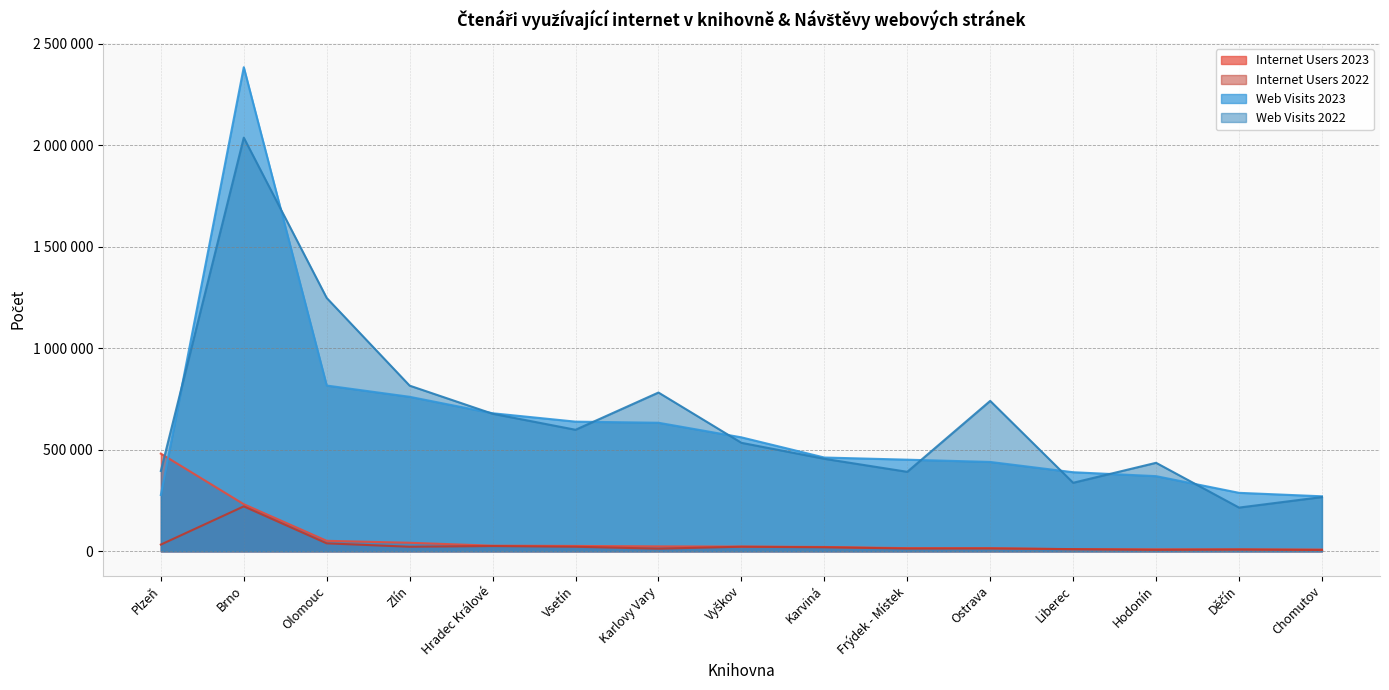

True or false: Internet Users 2022 and Web Visits 2023 intersect in this chart.

False